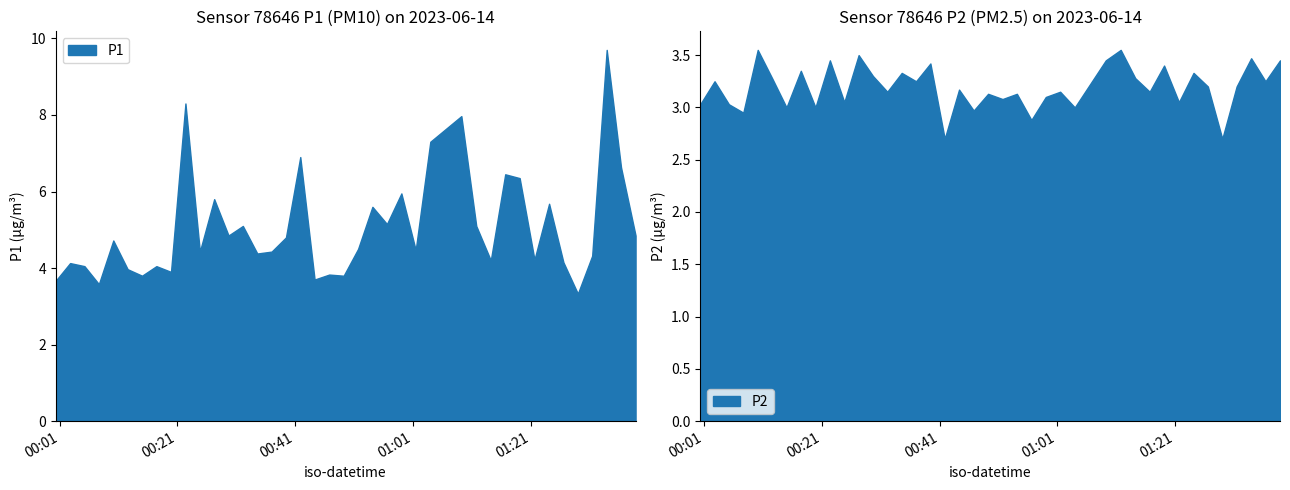

Which has a higher value, 7 or 29?

29